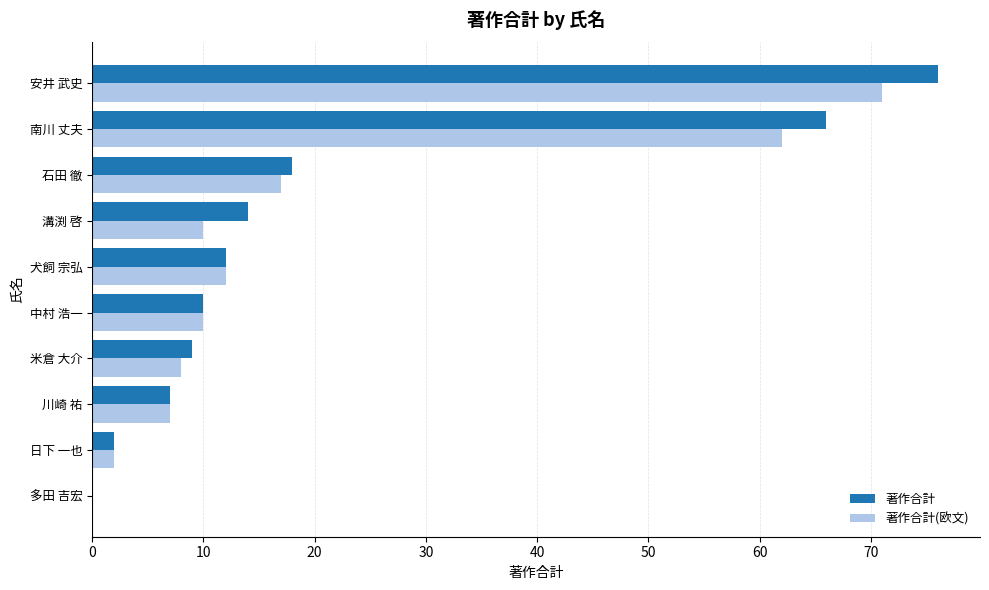

True or false: 著作合計 has a value of 20 at 安井 武史.

False